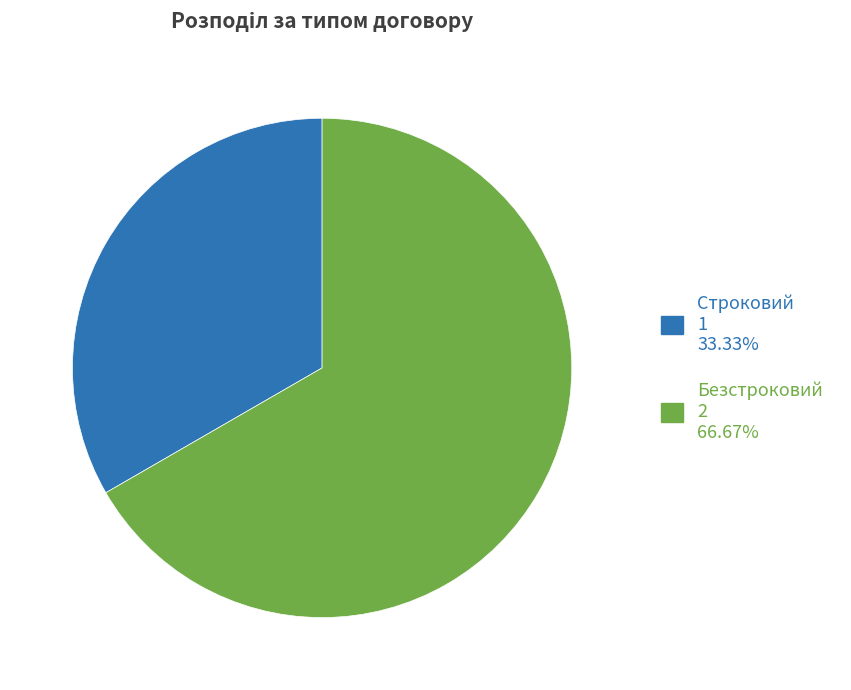

How many slices are in this pie chart?

2